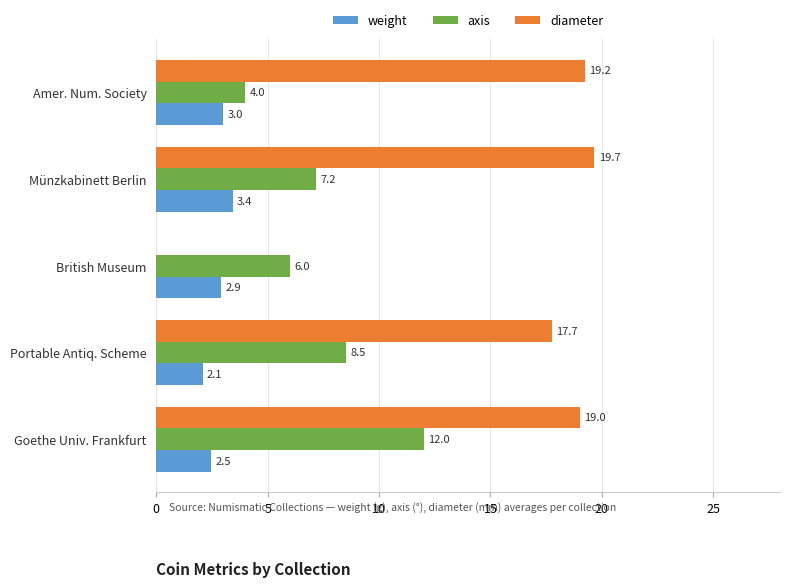

Which series changed the most between Münzkabinett Berlin and Portable Antiq. Scheme?

diameter